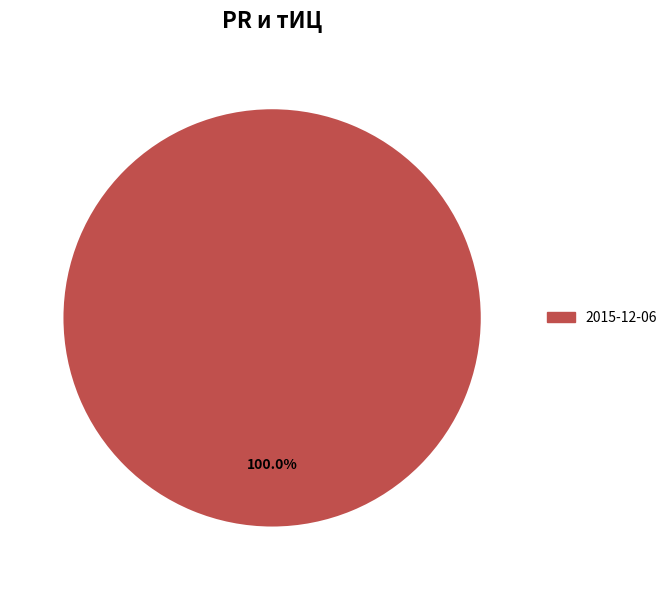

How many segments does this pie chart have?

1